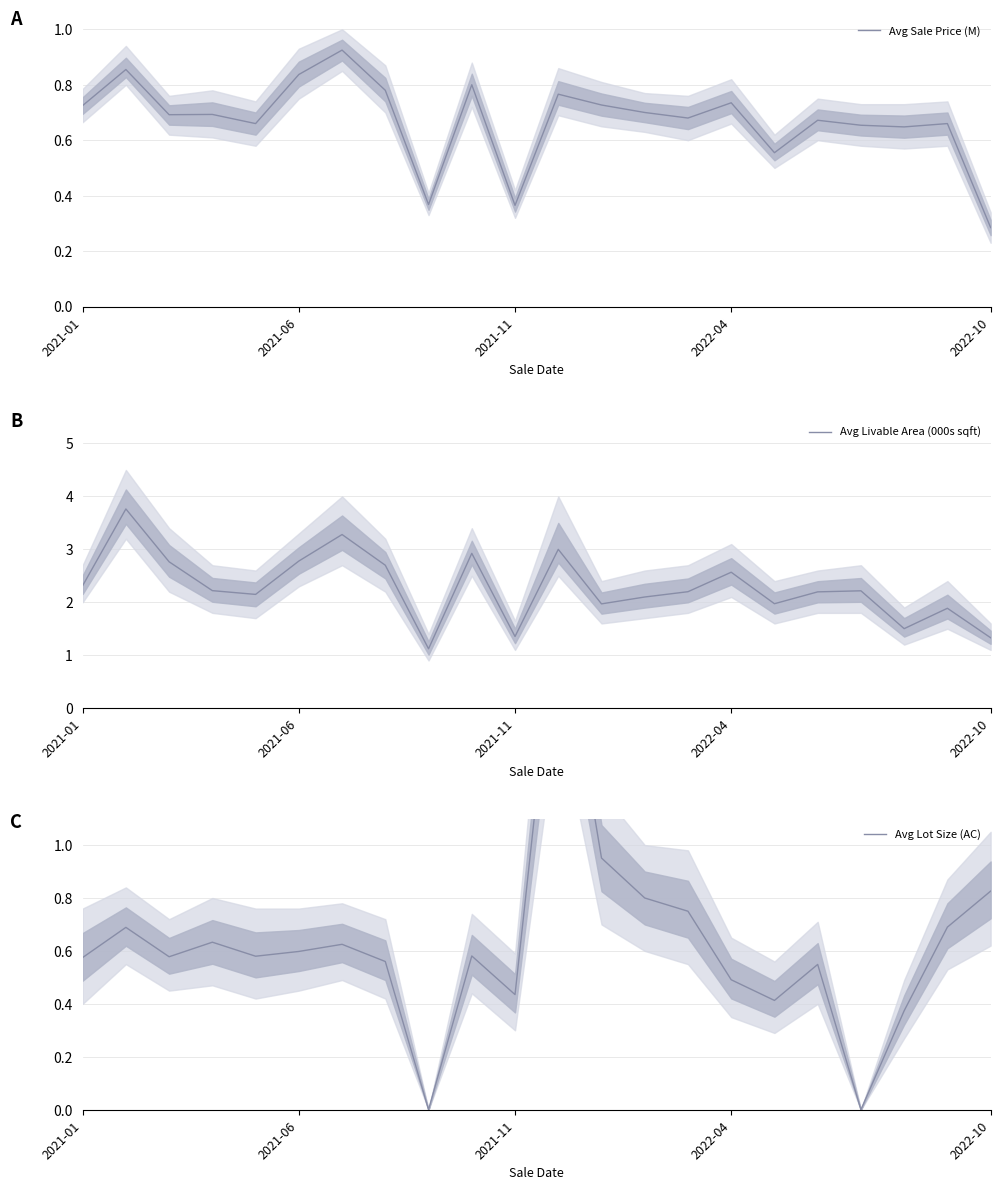

How many lines are shown in the chart?

3